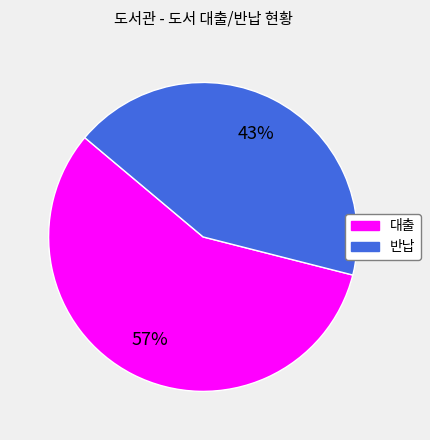

How many segments does this pie chart have?

2